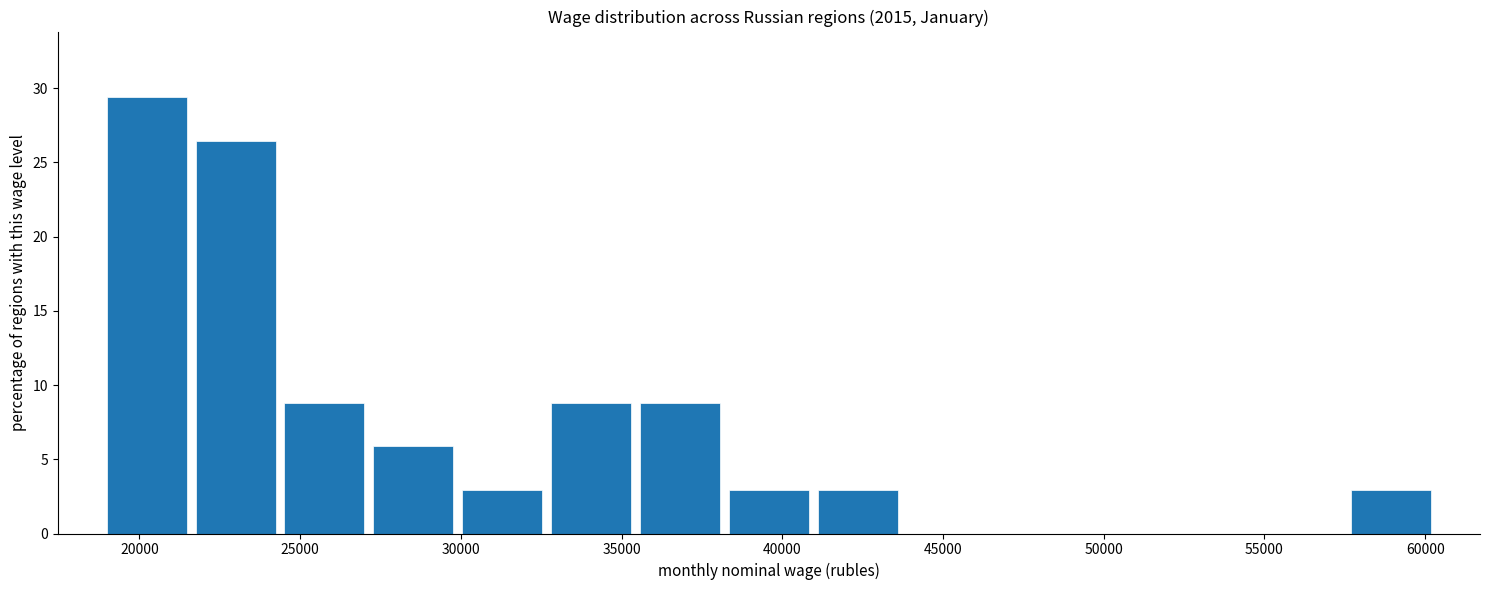

Over which range of the x-axis is the bar tallest?

19000 to 21500